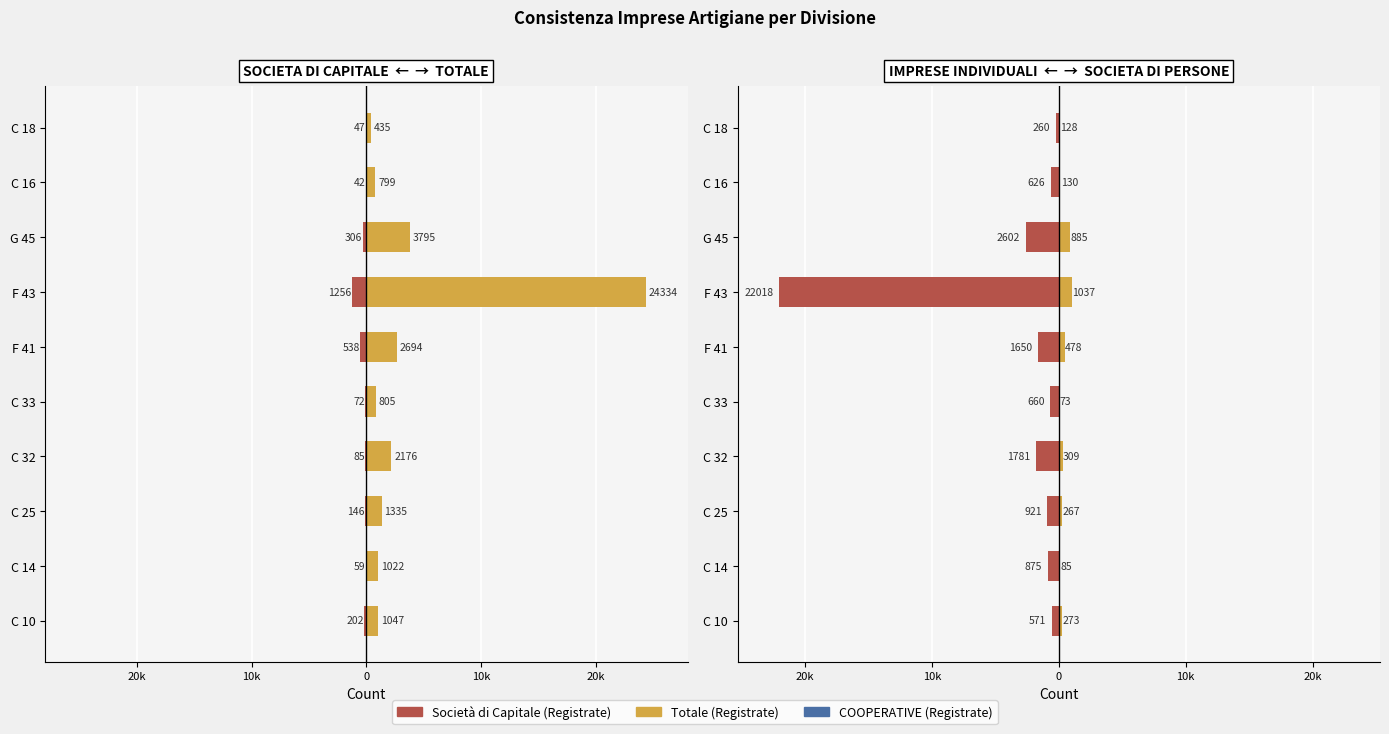

What is the minimum value shown in the chart?

-22018.0